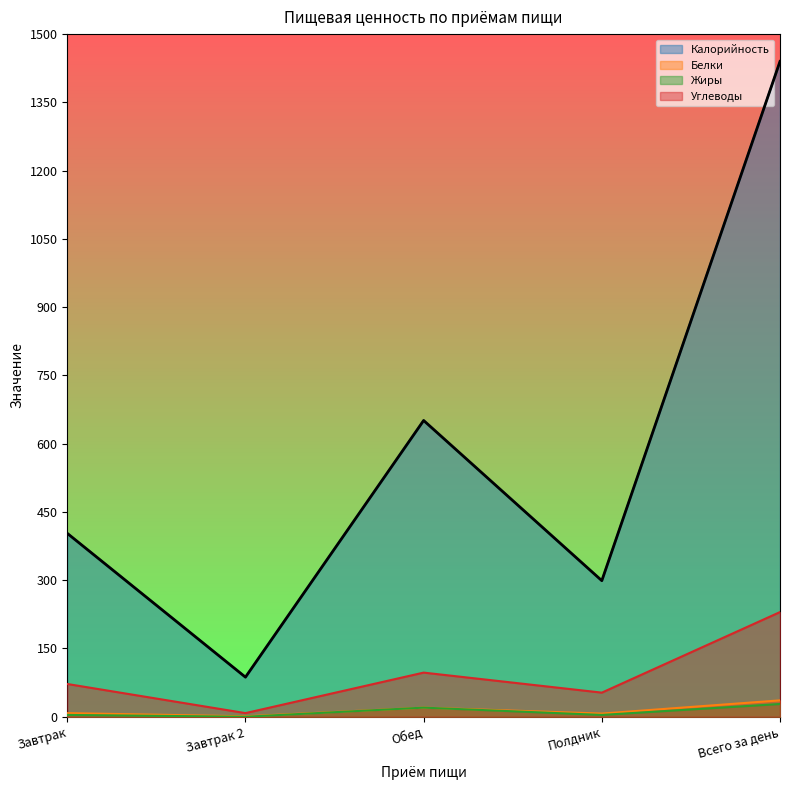

True or false: Калорийность and Жиры cross at least once.

False